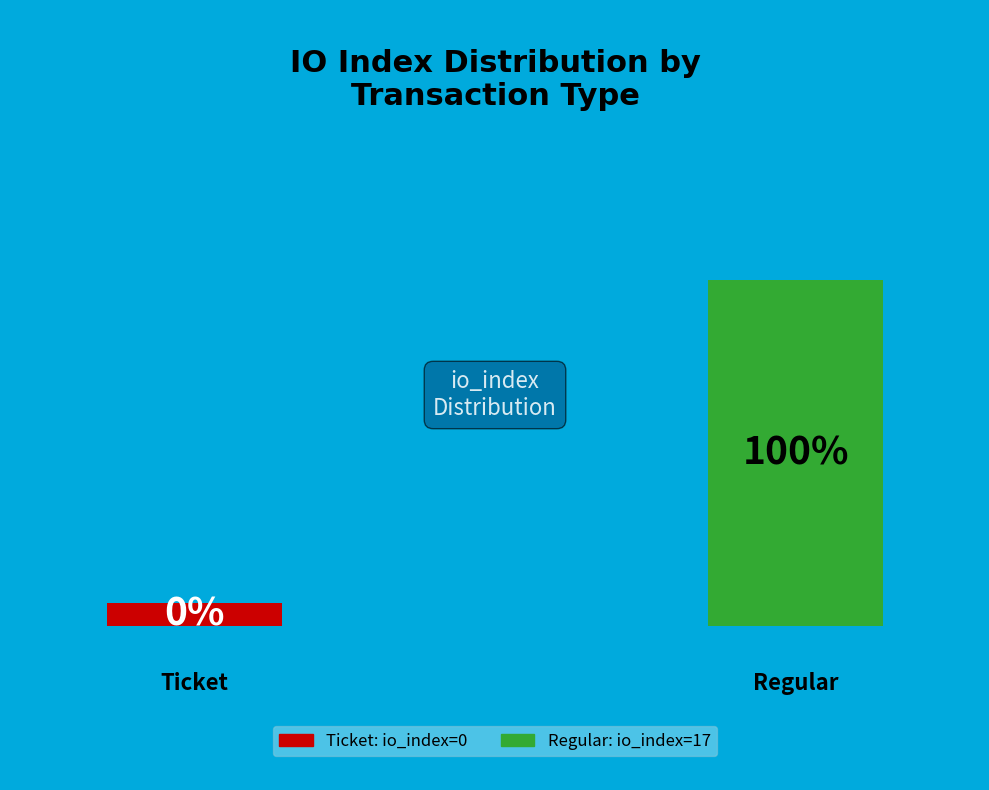

Does Ticket (io_index=0) account for over 50% of the chart?

No